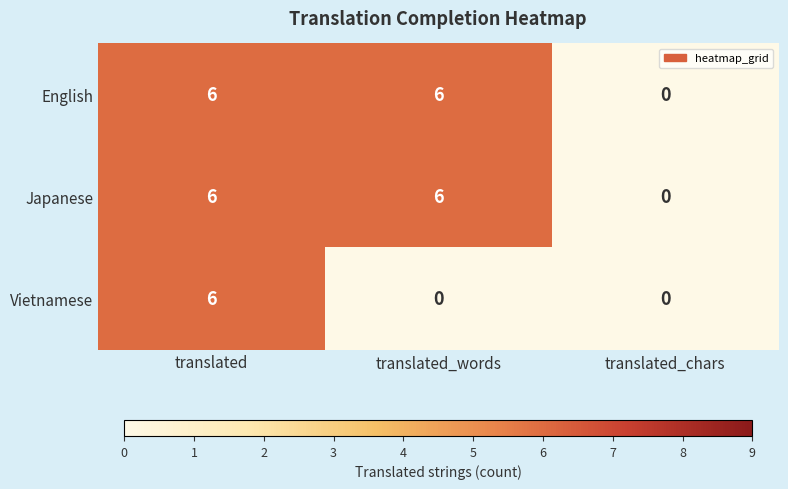

At which category is the sum across all series the highest?

translated